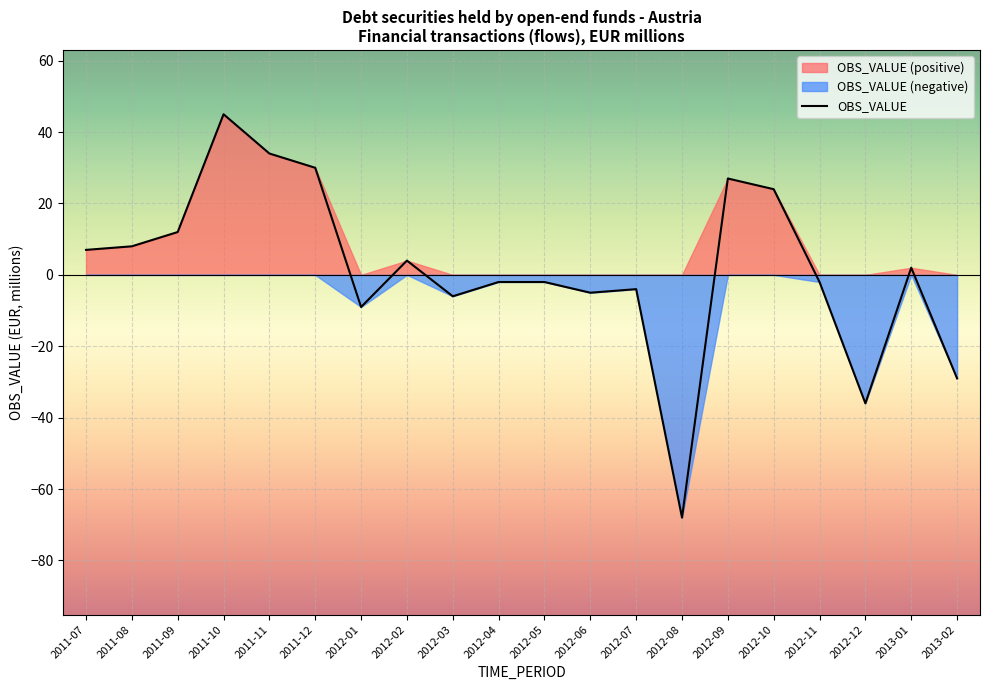

Count the number of categories in the chart.

20